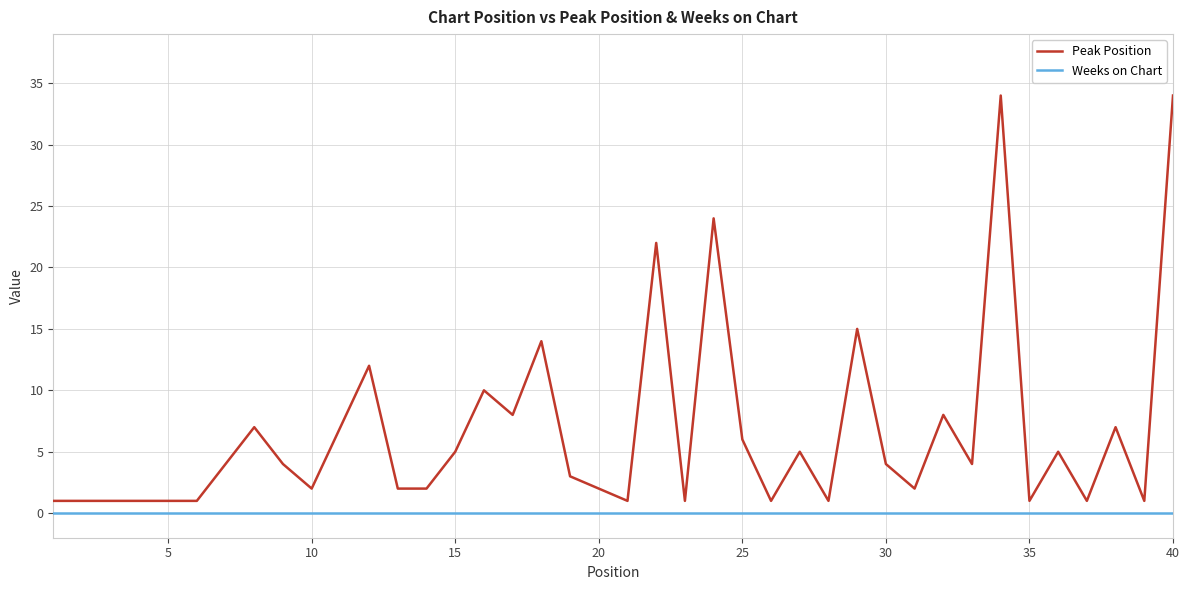

List the series in order of their peak value, lowest first.

Weeks on Chart, Peak Position